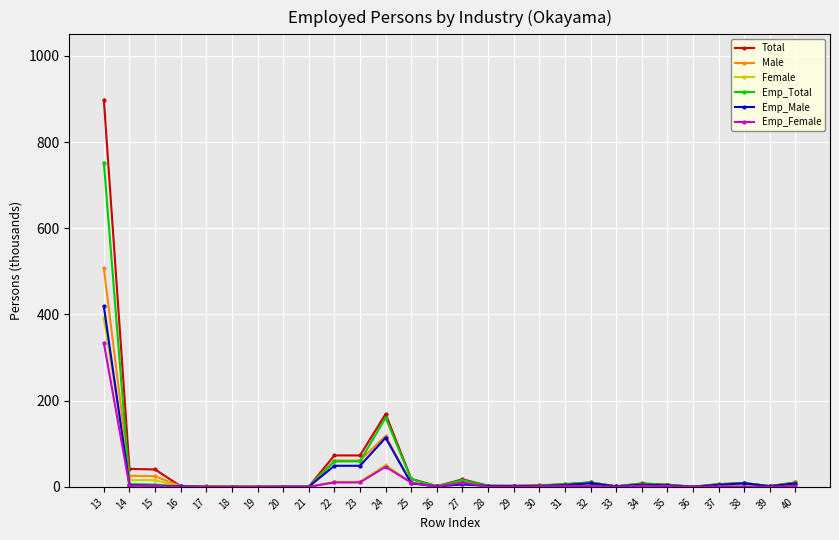

At which category is the sum across all series the highest?

13